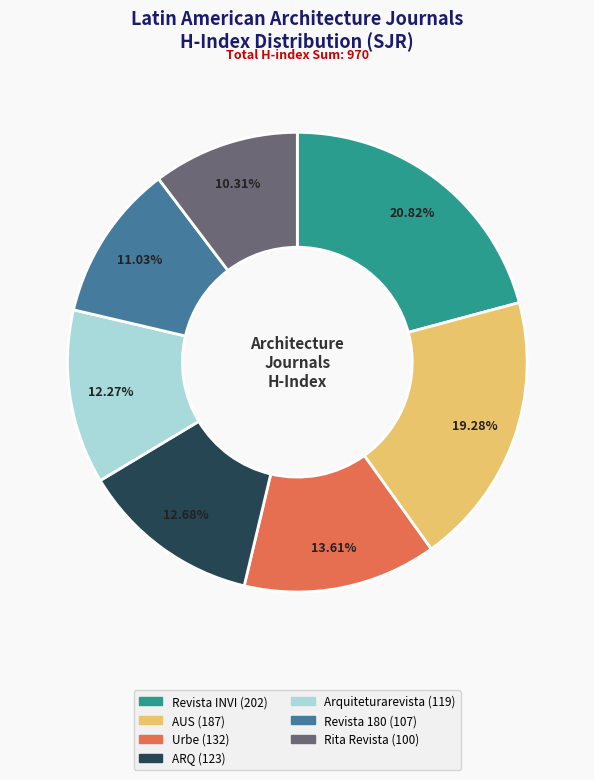

True or false: Rita Revista accounts for 18% of the total.

False